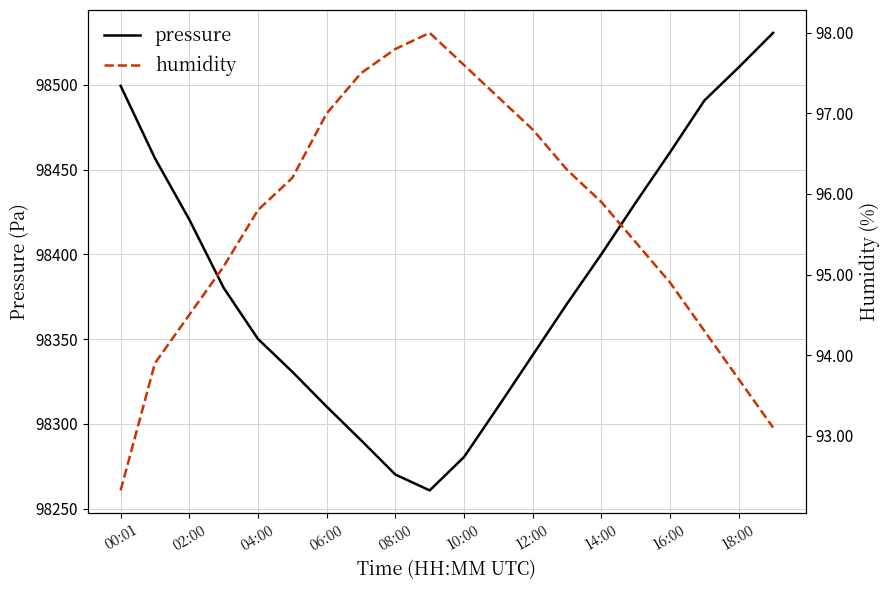

Where is pressure nearest to the value 98395?

14:00